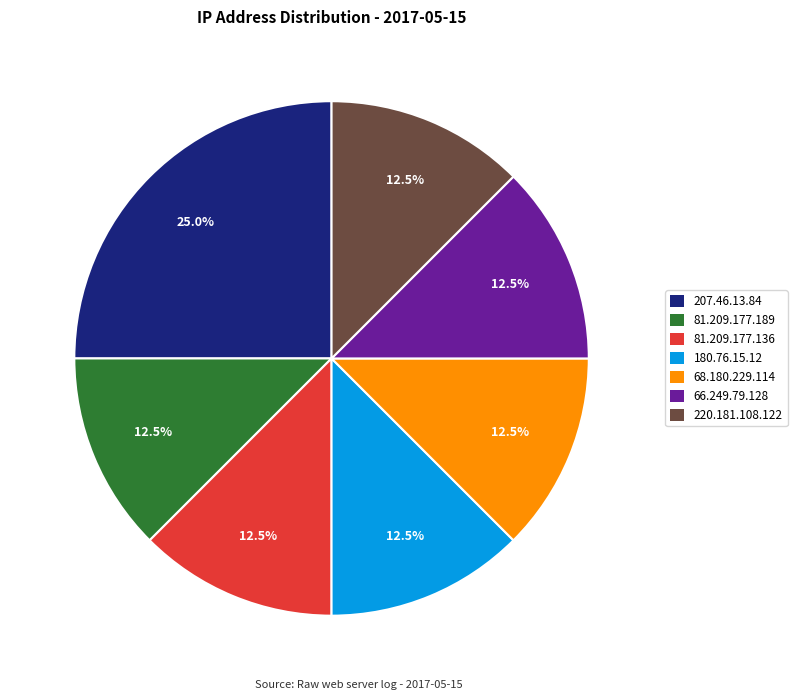

What percentage do 207.46.13.84 and 68.180.229.114 together represent?

37.5%